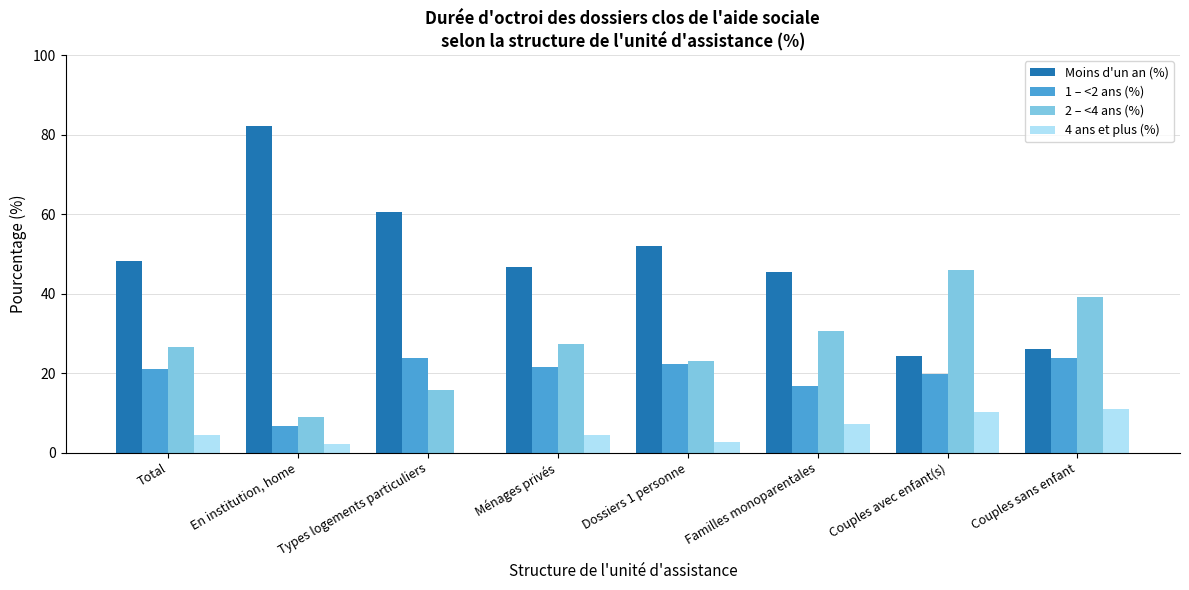

Which category has the highest value across all series?

En institution, home